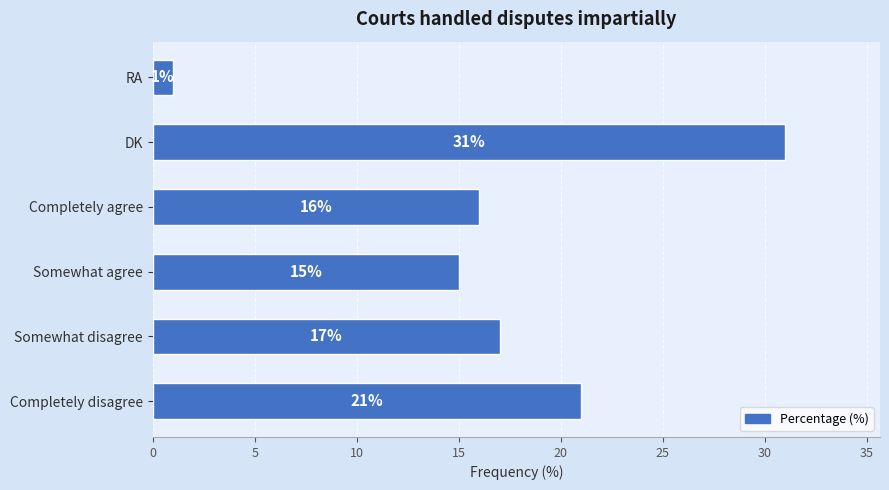

Reading bottom to top, what are all the values shown in this chart?

Completely disagree=21	Somewhat disagree=17	Somewhat agree=15	Completely agree=16	DK=31	RA=1